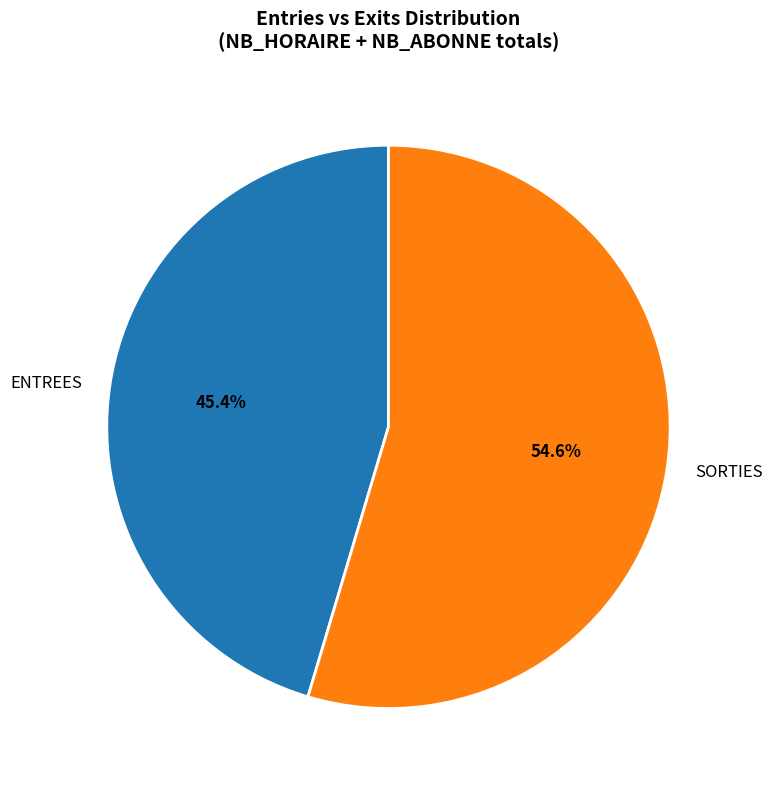

Rank the categories by value from lowest to highest.

ENTREES, SORTIES